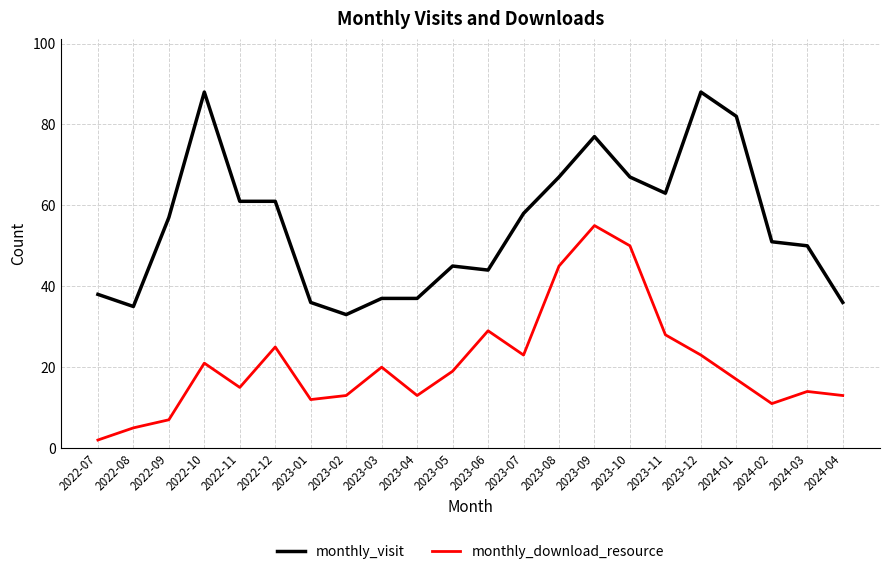

The monthly_visit series shows 83 at 2022-12. True or false?

False